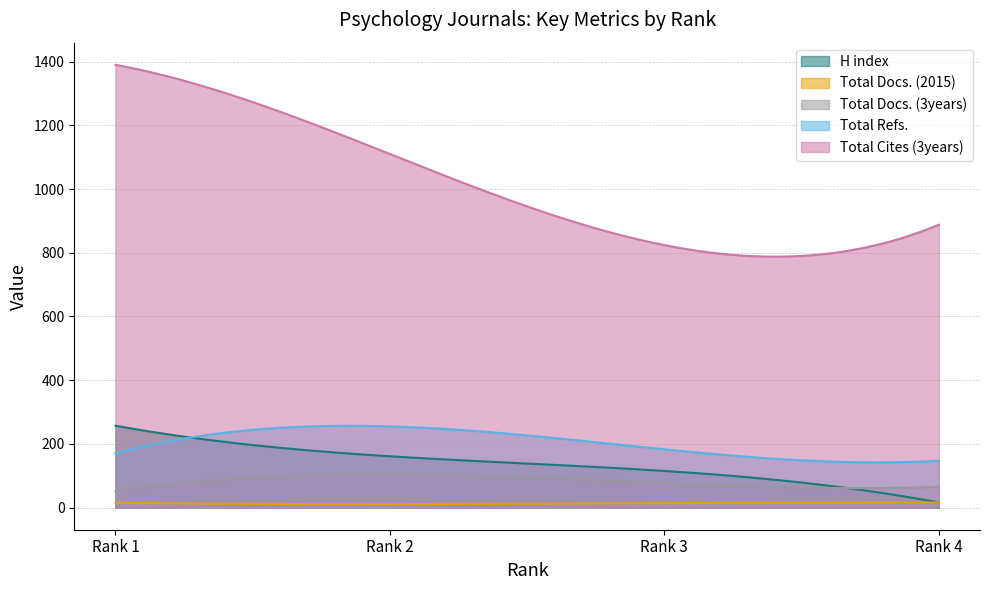

At which category does the chart reach its peak across all series?

Rank 1